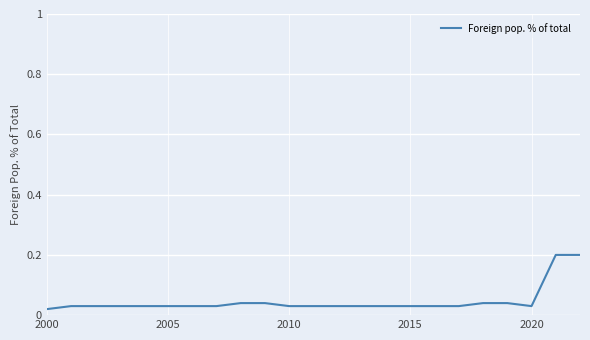

The chart shows a value of 0.1 at 2005. True or false?

False